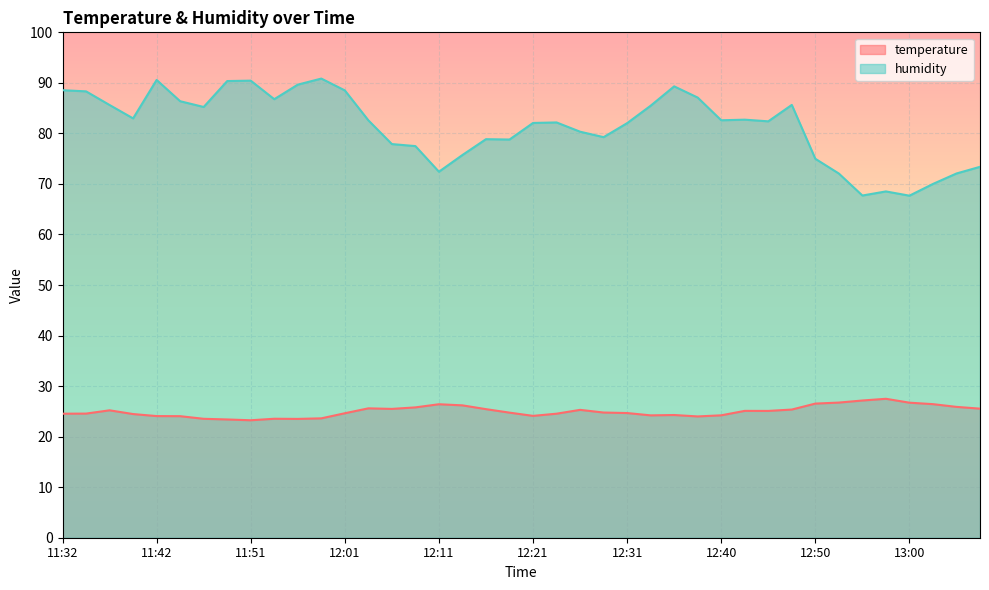

How many data points in humidity are above 82?

24